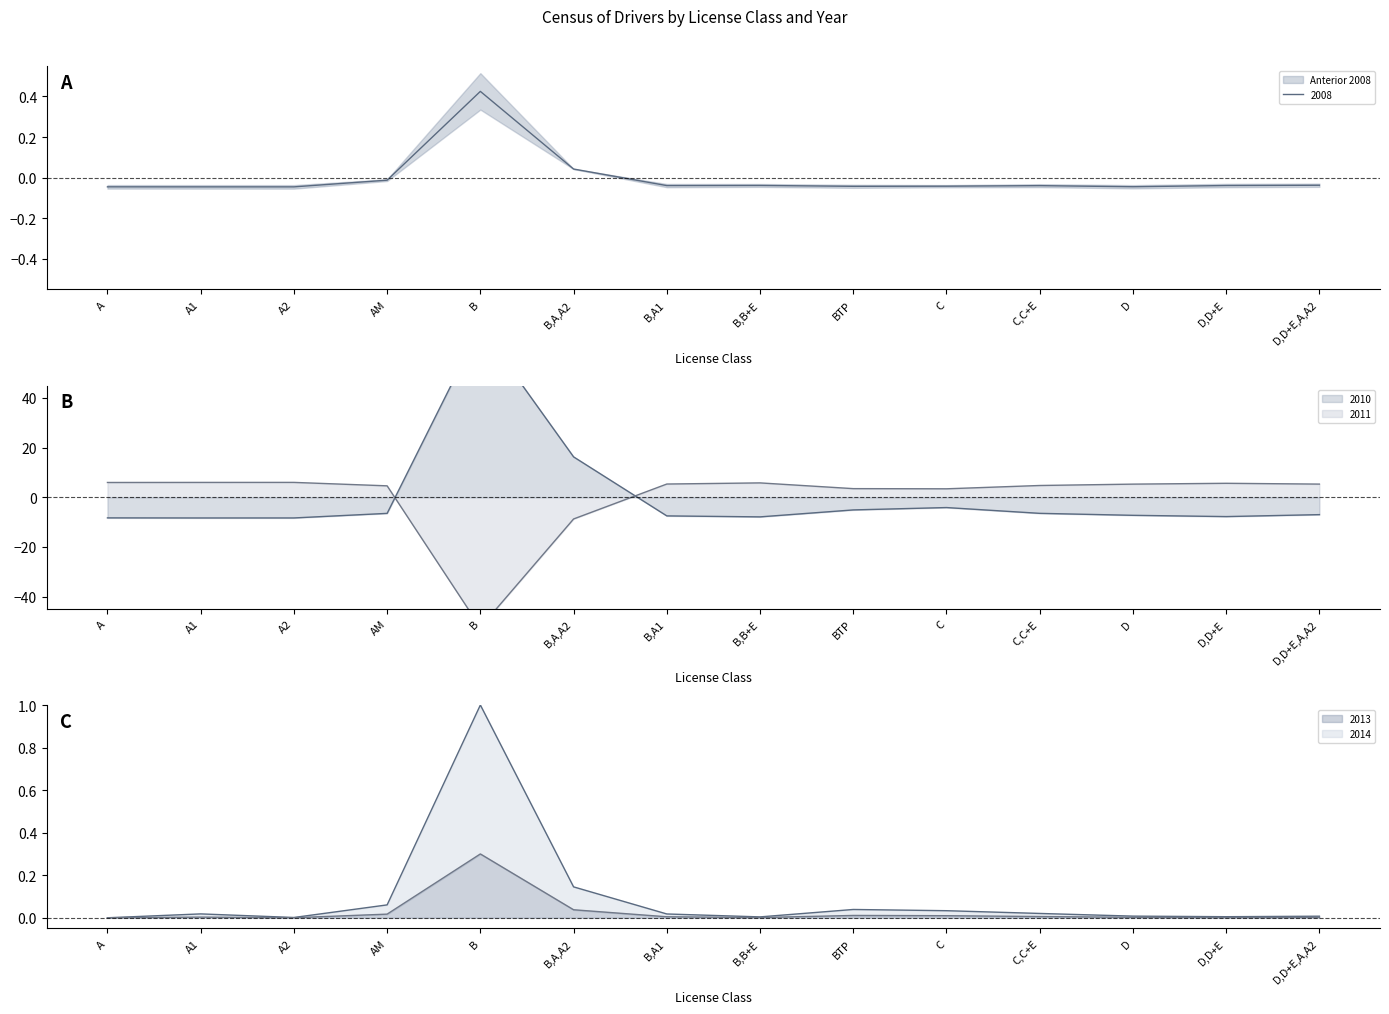

How many times do 2011 and 2008 cross each other?

2